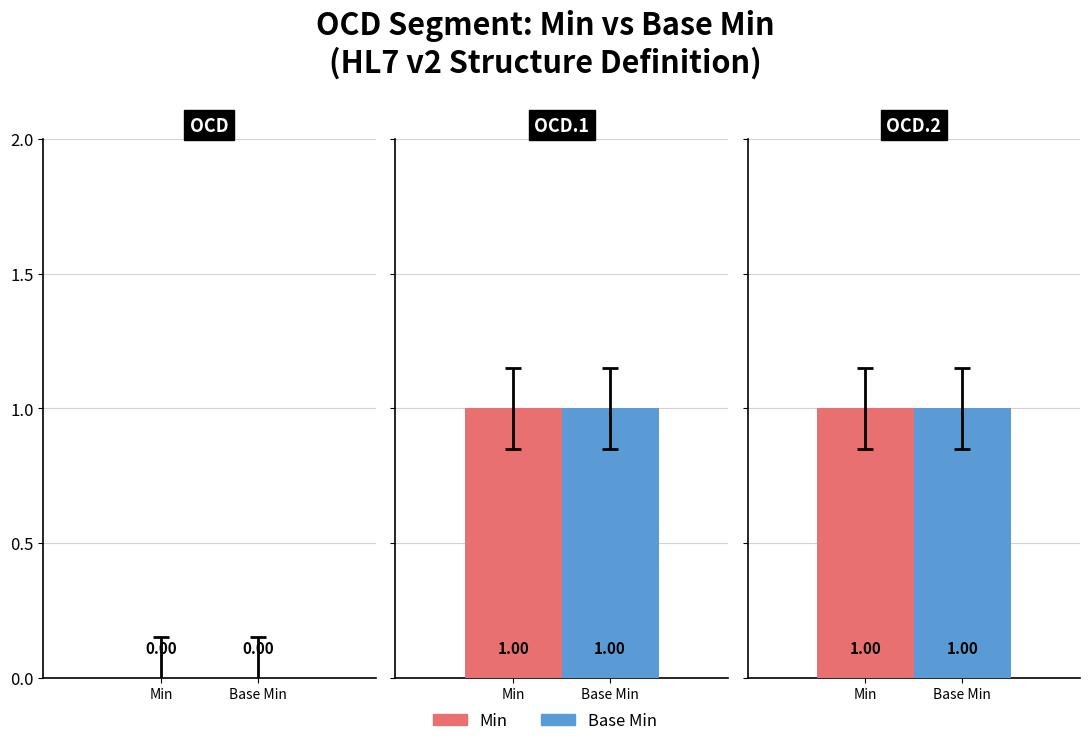

What position from the left is OCD?

1